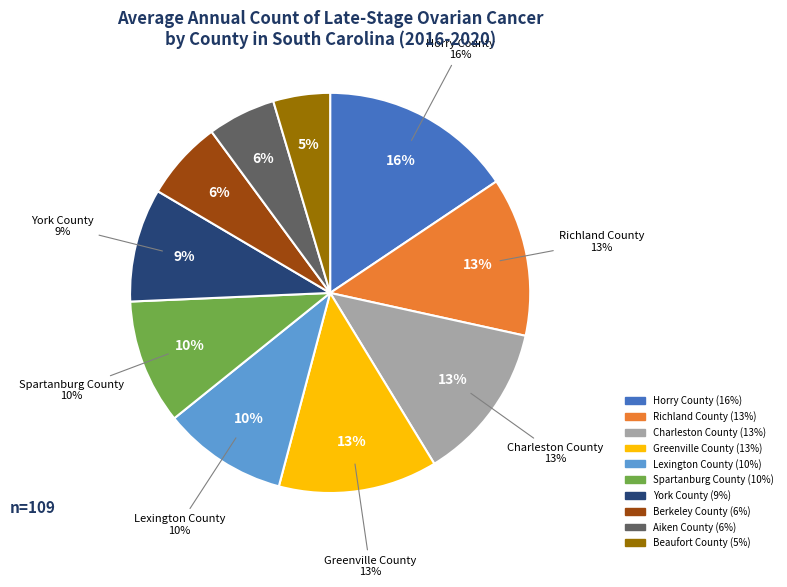

Is the sum of Richland County and Spartanburg County greater than half?

No